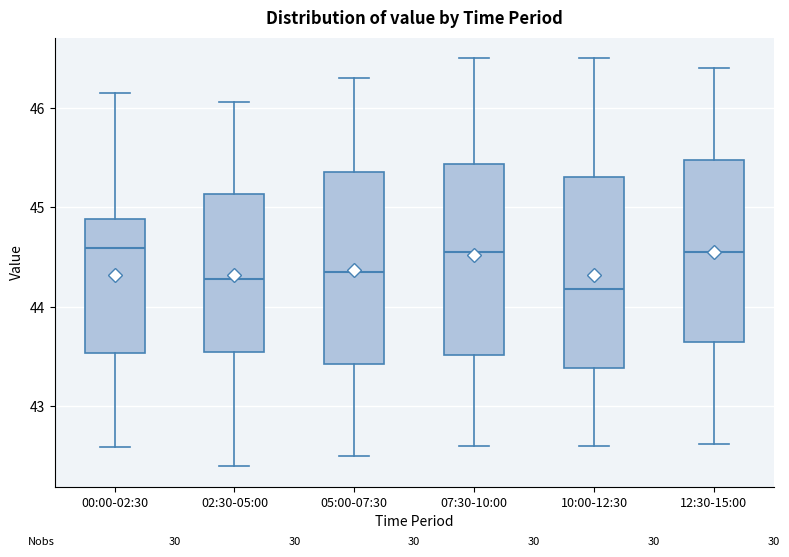

Reading left to right, read every box against the y-axis: the position of its median line, the range the box covers, and the ends of its whiskers. The values are not printed on the chart, so give them approximately, as read against the axis.

00:00-02:30: median 44.6, box 43.5 to 44.9, whiskers 42.6 to 46.2
02:30-05:00: median 44.3, box 43.5 to 45.1, whiskers 42.4 to 46.1
05:00-07:30: median 44.4, box 43.4 to 45.4, whiskers 42.5 to 46.3
07:30-10:00: median 44.6, box 43.5 to 45.4, whiskers 42.6 to 46.5
10:00-12:30: median 44.2, box 43.4 to 45.3, whiskers 42.6 to 46.5
12:30-15:00: median 44.6, box 43.7 to 45.5, whiskers 42.6 to 46.4